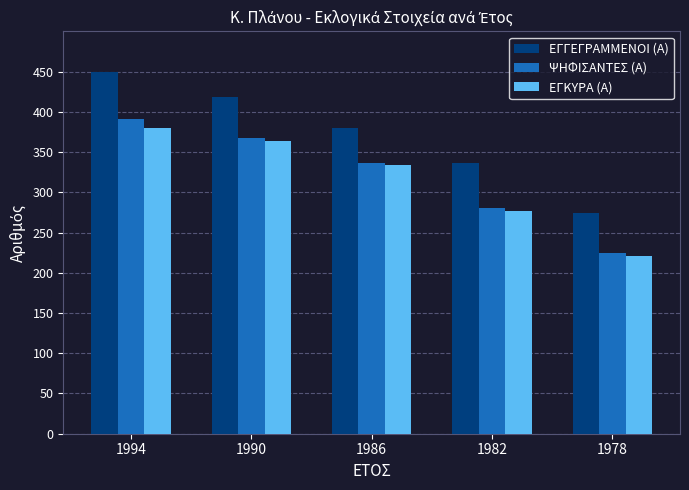

Is the value of ΨΗΦΙΣΑΝΤΕΣ (Α) at 1978 greater than the value of ΕΓΓΕΓΡΑΜΜΕΝΟΙ (Α) at 1982?

No